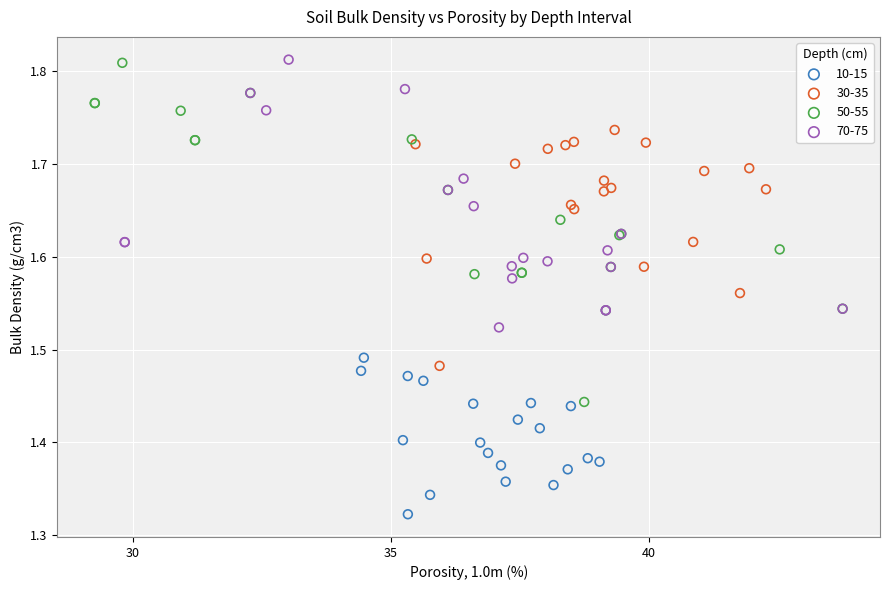

Which series contains the lowest Y value?

10-15